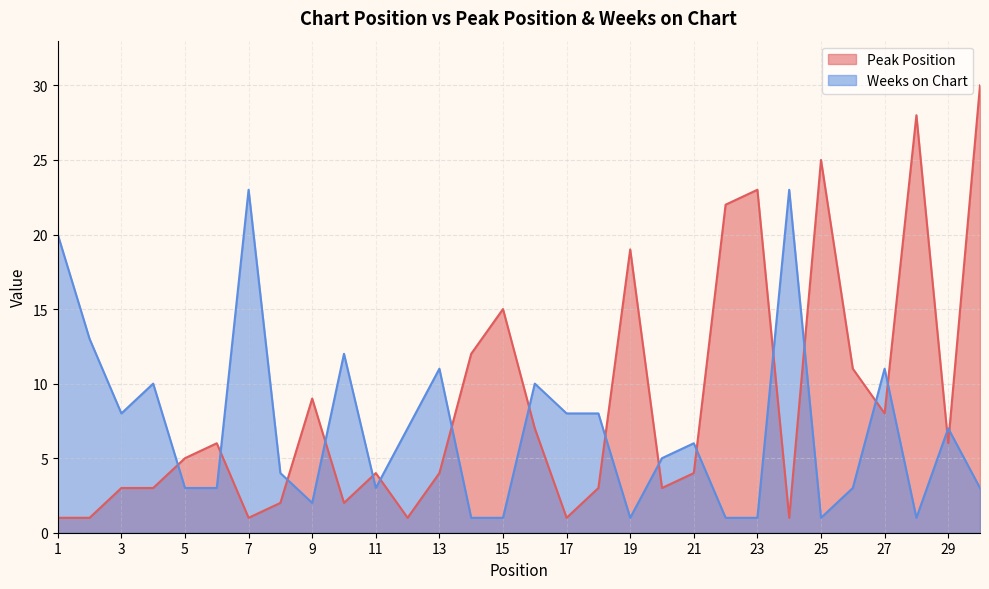

What is the difference between the highest and lowest values at 25?

24